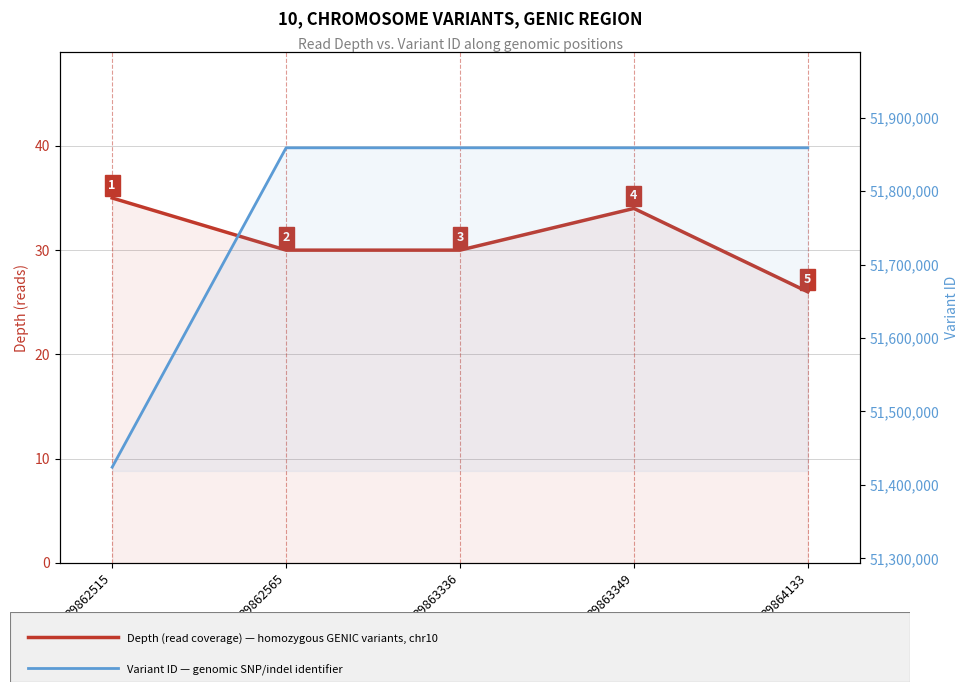

Which series changed the most between 39862565 and 39863349?

Variant ID (genomic identifier)